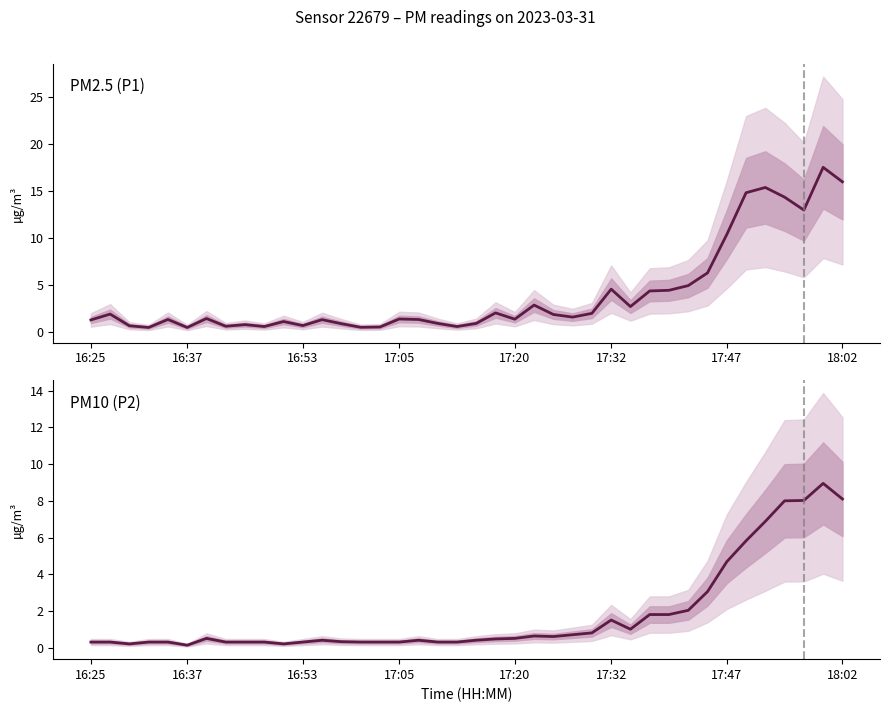

True or false: PM2.5 (P1) has a value of 22.2 at 34.

False